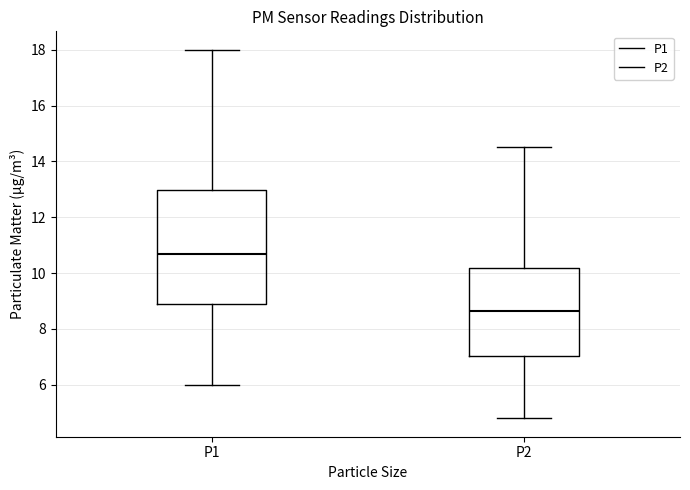

Reading left to right, read every box against the y-axis: the position of its median line, the range the box covers, and the ends of its whiskers. The values are not printed on the chart, so give them approximately, as read against the axis.

P1: median 10.8, box 9.0 to 13.0, whiskers 6.0 to 18.0
P2: median 8.6, box 7.0 to 10.2, whiskers 4.8 to 14.6